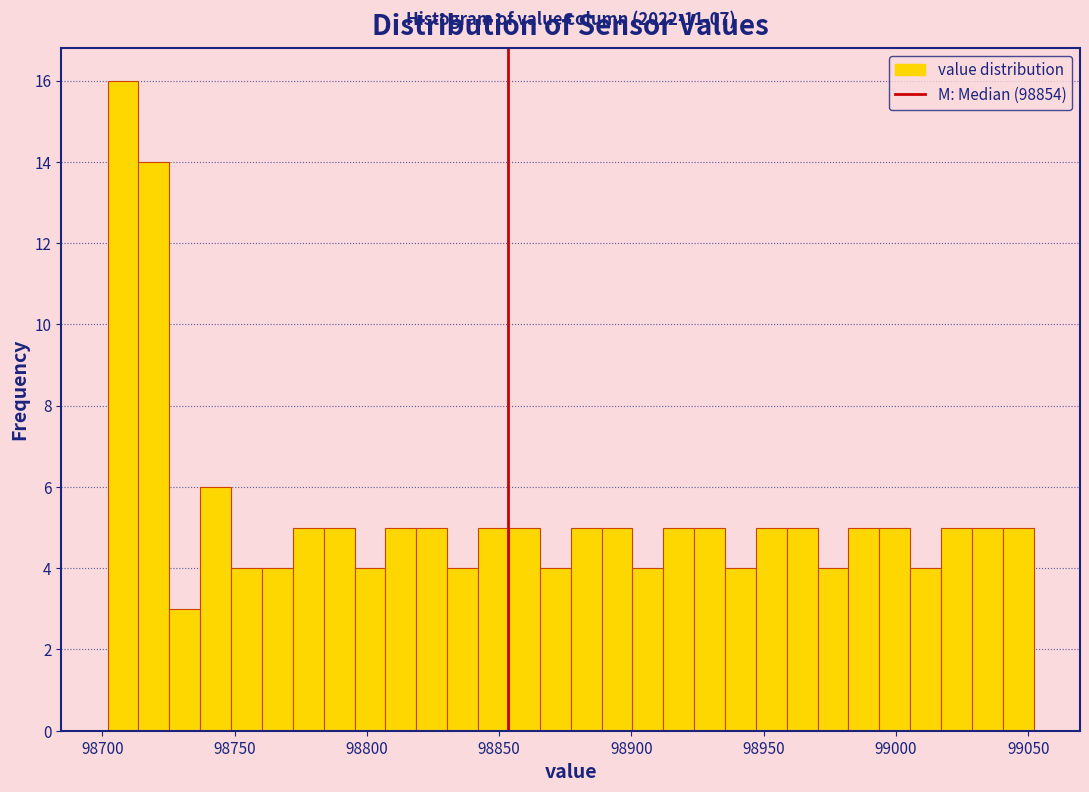

Around what value on the x-axis is the tallest bar? Give the approximate position of its centre, as read against the axis.

98710